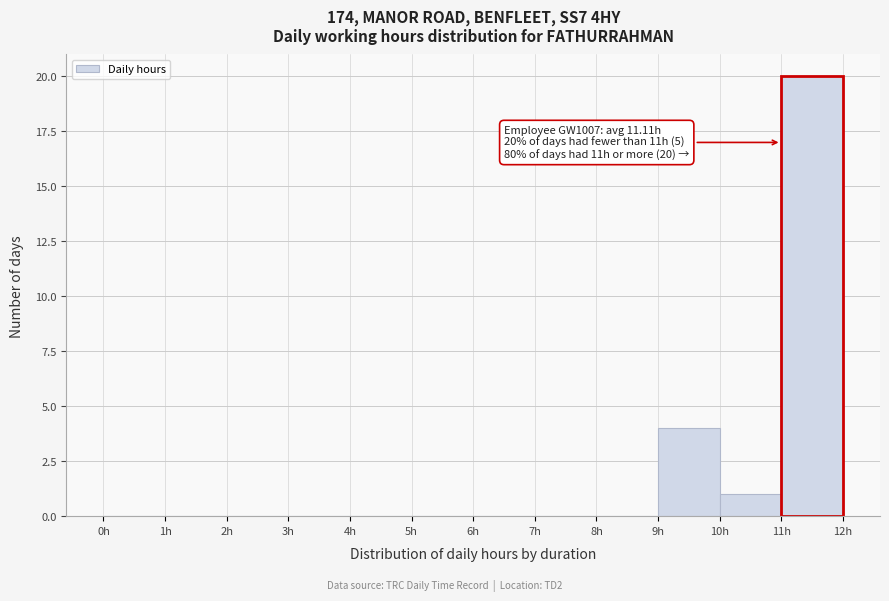

Which range on the x-axis has the tallest bar?

11 to 12